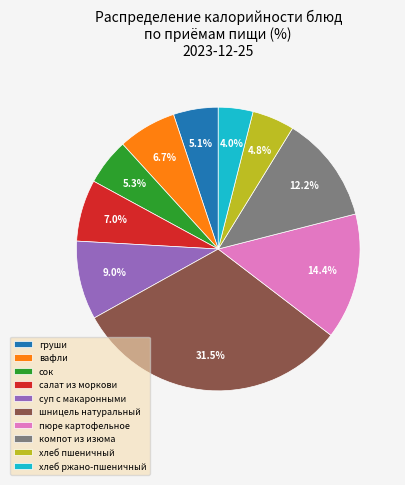

Combined, do вафли and пюре картофельное account for over 50%?

No